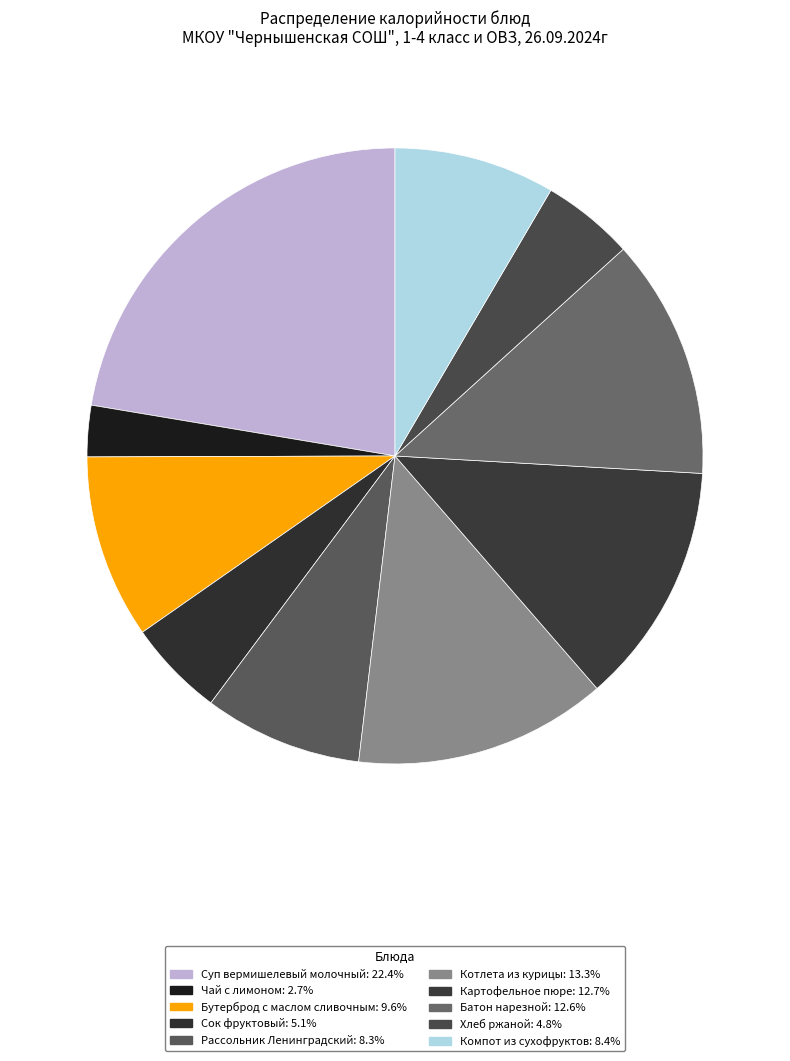

To the nearest percent, what percentage of the pie is Сок фруктовый?

5%